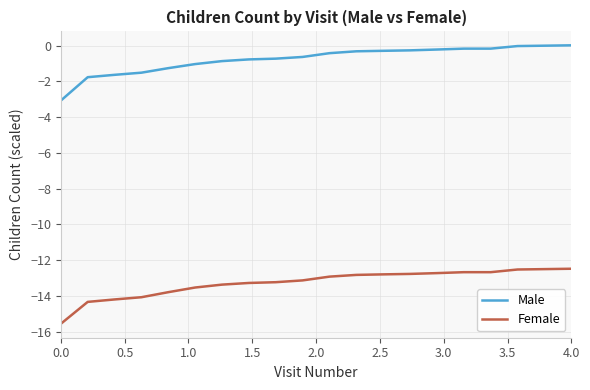

True or false: Male and Female intersect in this chart.

False